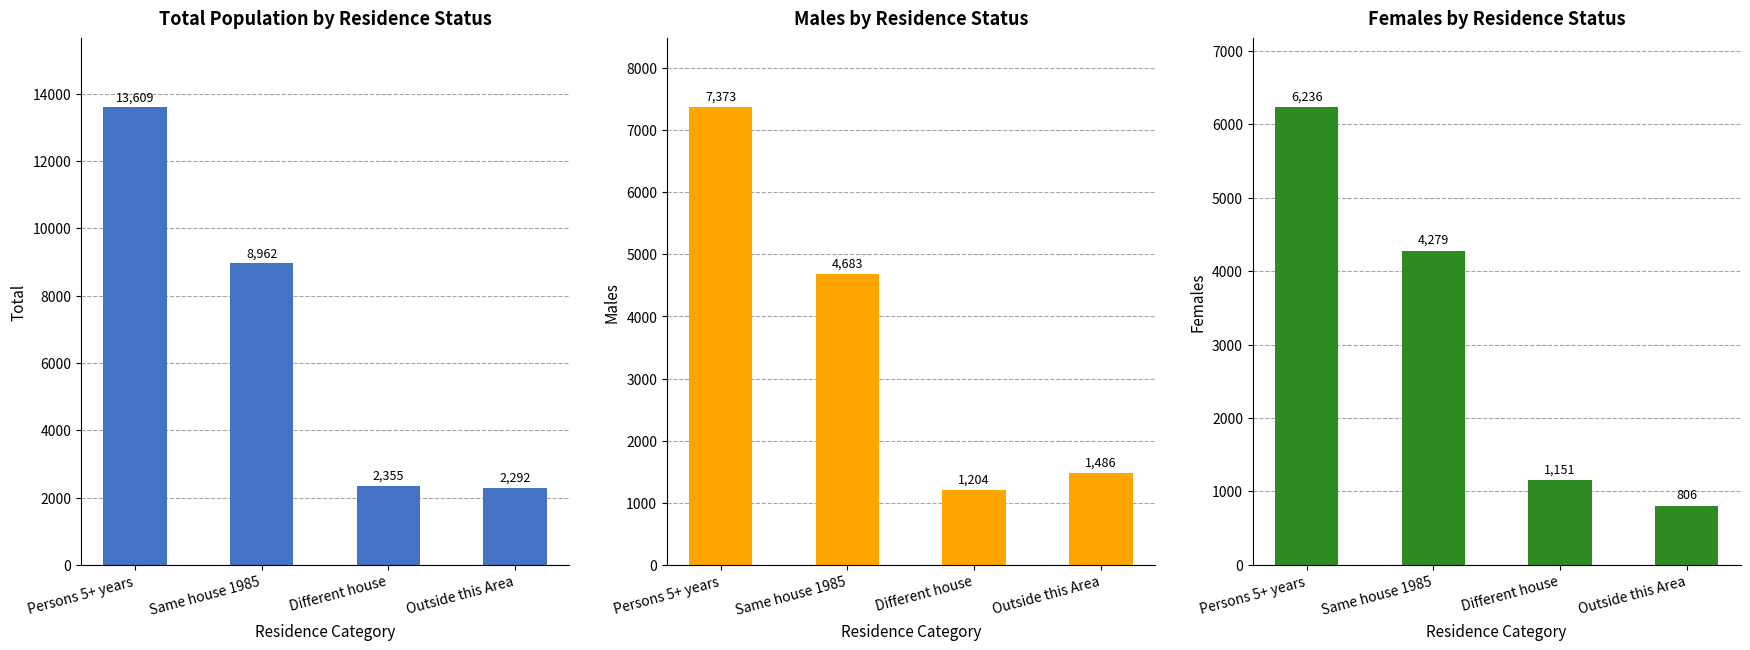

At how many categories does at least one series exceed 11468?

1